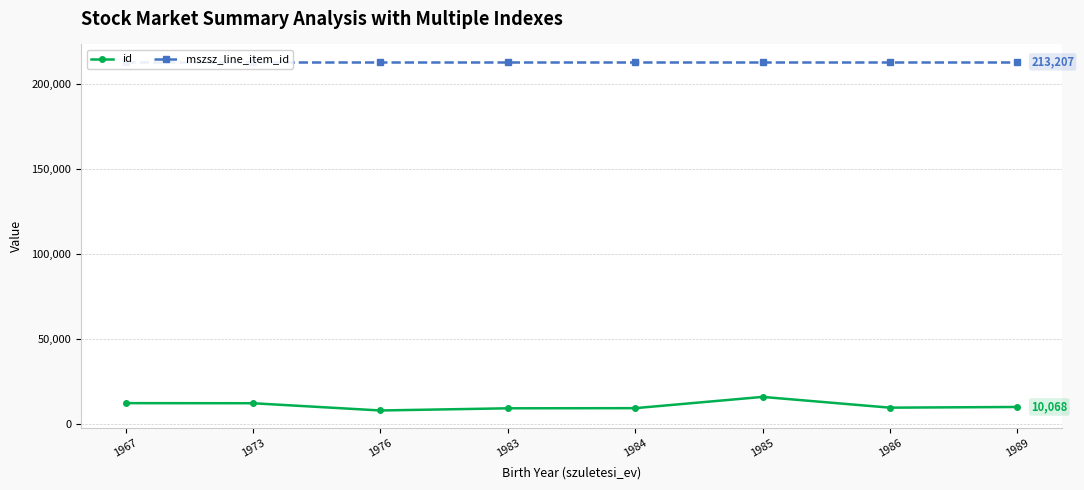

How many series are shown in this chart?

2